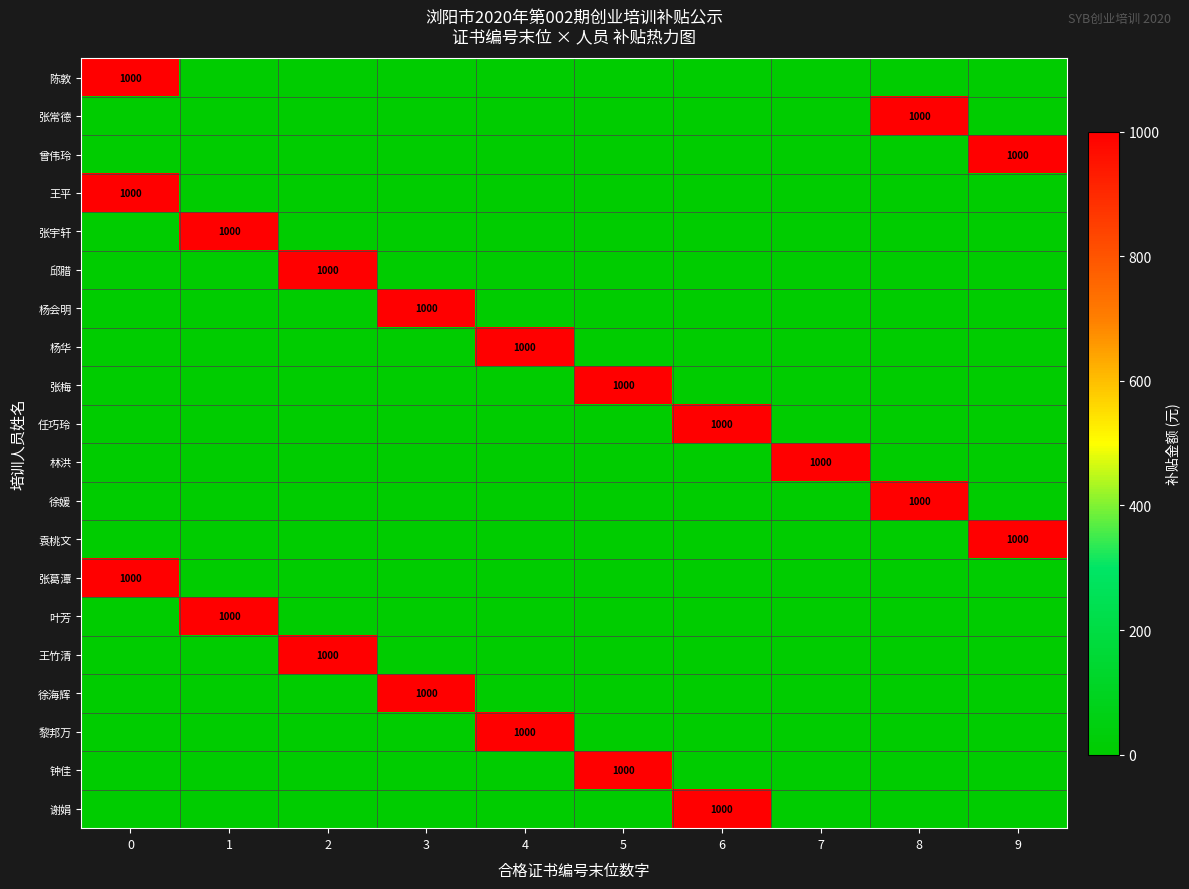

Which has a higher value, 6 or 4?

6